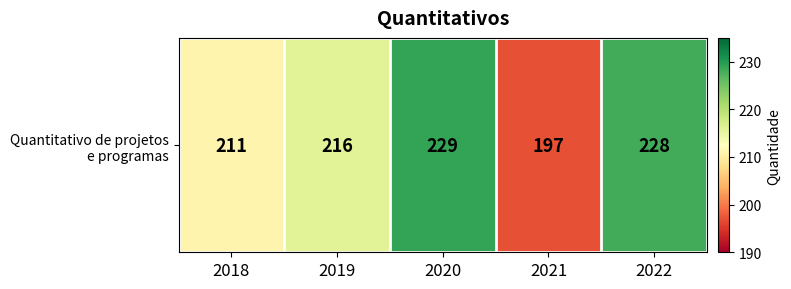

What is the change in value from 2018 to 2019?

+5